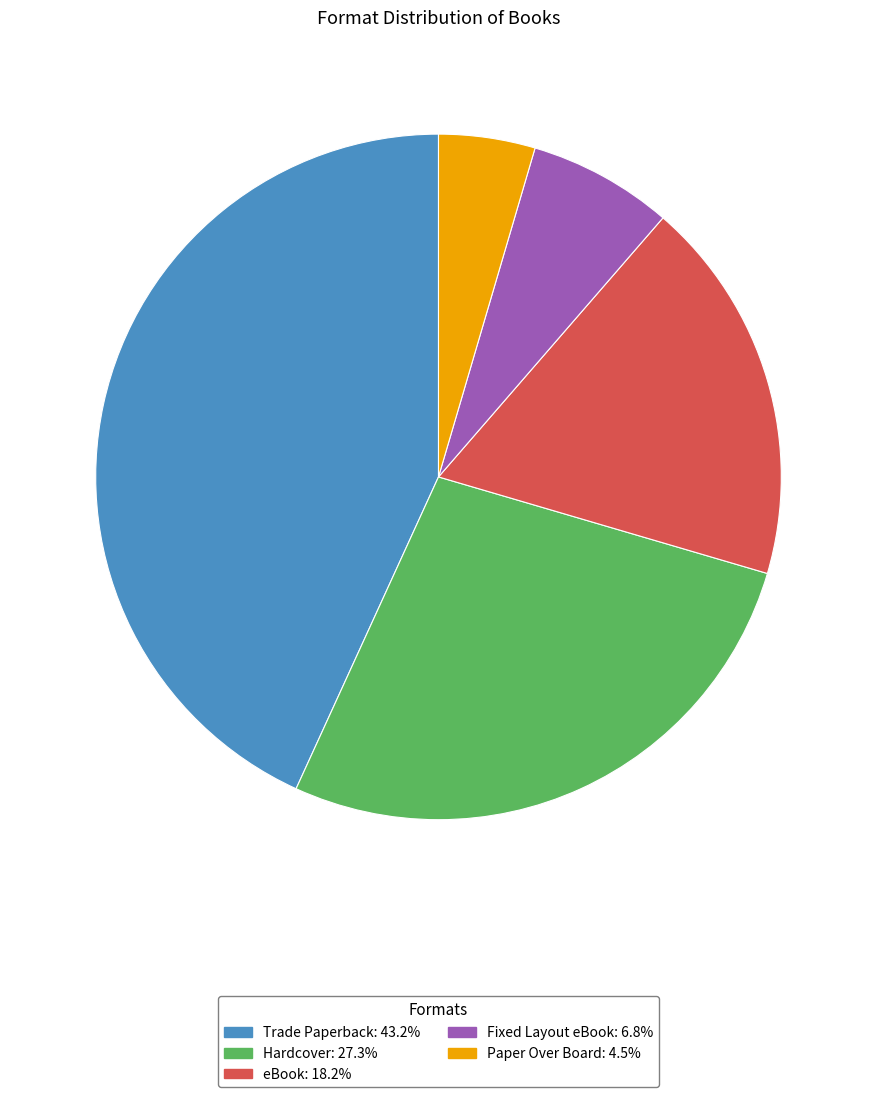

Rank the categories by value from highest to lowest.

Trade Paperback, Hardcover, eBook, Fixed Layout eBook, Paper Over Board